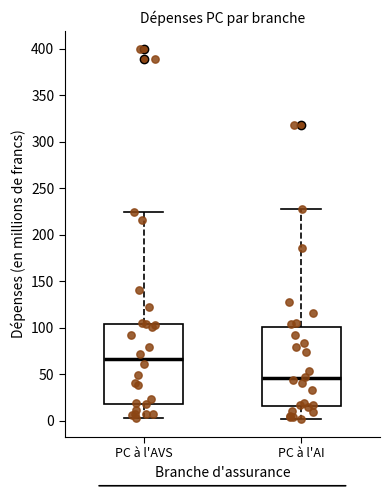

Reading left to right, read every box against the y-axis: the position of its median line, the range the box covers, and the ends of its whiskers. The values are not printed on the chart, so give them approximately, as read against the axis.

PC à l'AVS: median 65, box 20 to 105, whiskers 5 to 225
PC à l'AI: median 45, box 15 to 100, whiskers 0 to 230